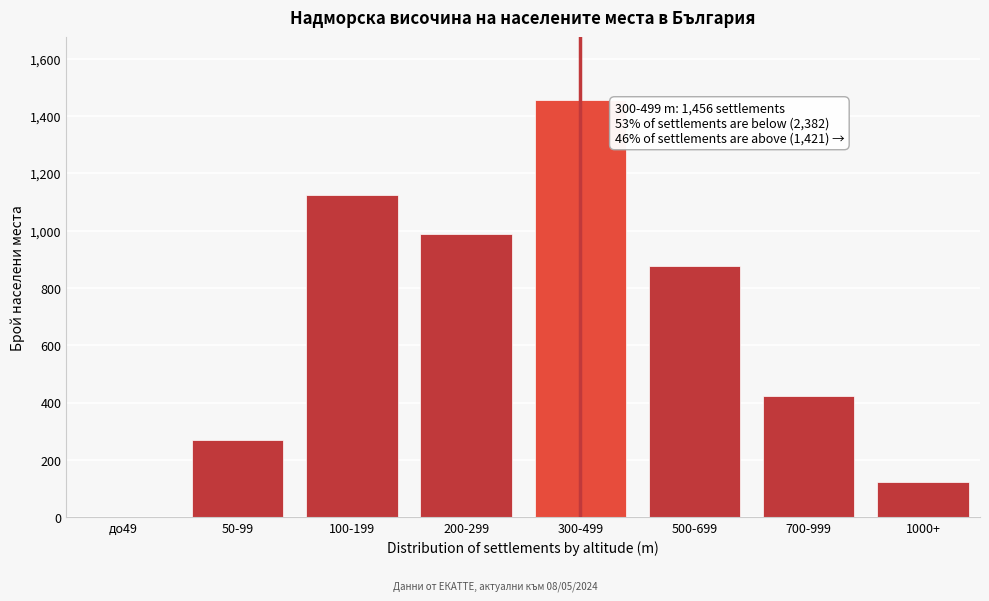

Reading left to right, list all the values displayed in this chart.

до49=0	50-99=271	100-199=1124	200-299=987	300-499=1456	500-699=876	700-999=423	1000+=122